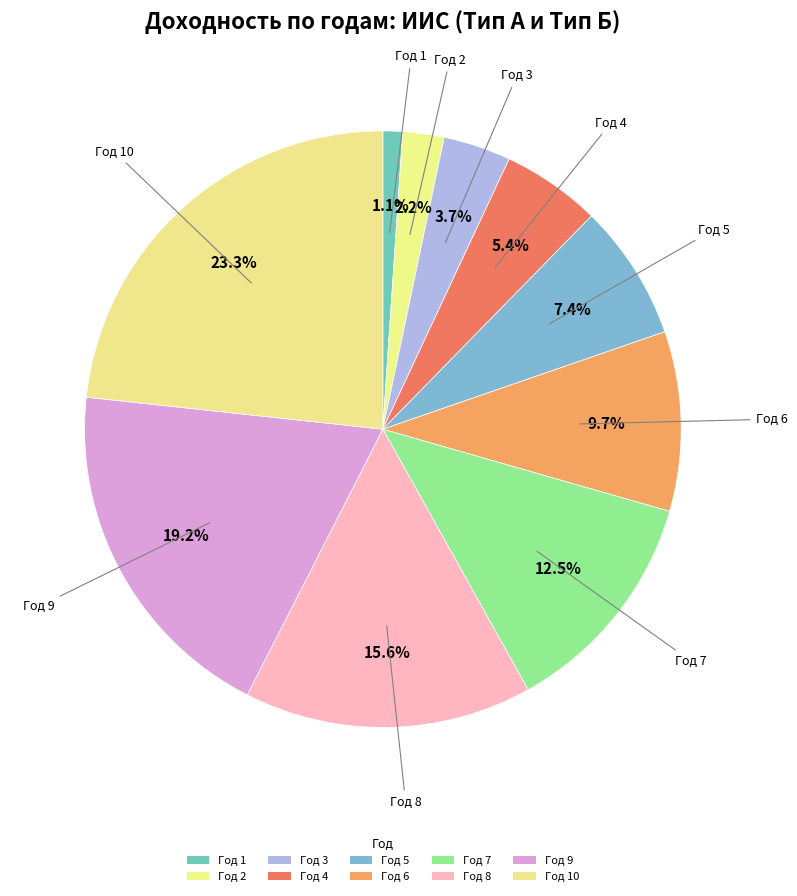

How many slices are in this pie chart?

10